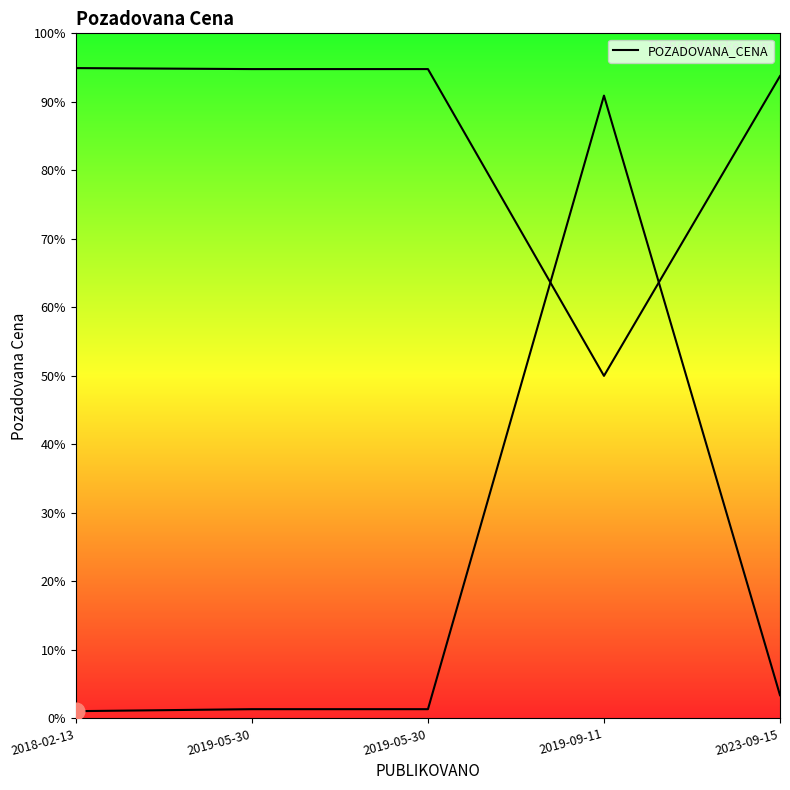

Reading left to right, extract all data points from this chart.

17435	22225	22225	1500000	55860